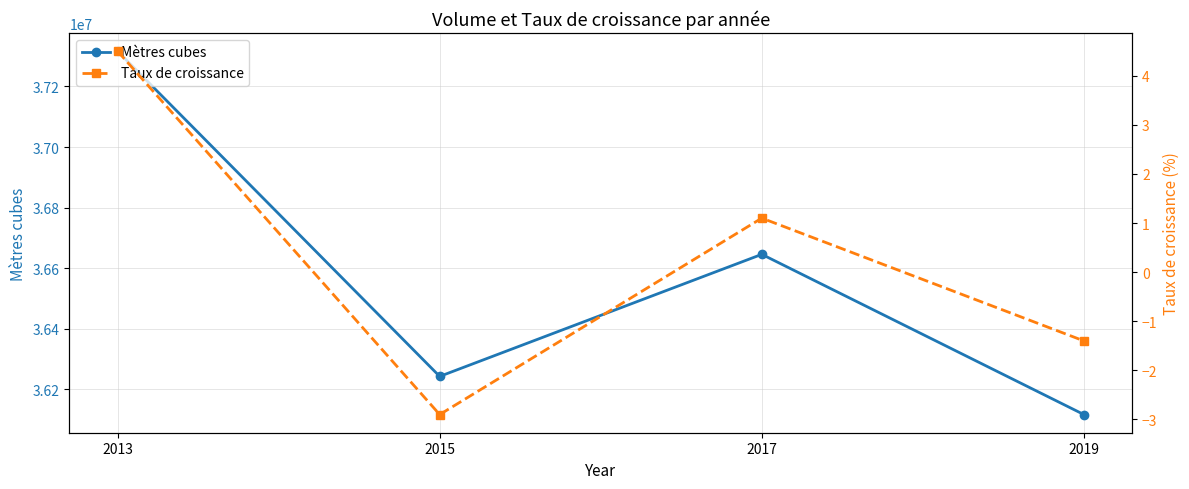

Reading right to left, list all the values displayed in this chart.

Mètres cubes: 36116379.0	36645559.0	36242425.0	37316714.0
Taux de croissance: -1.4	1.1	-2.9	4.5